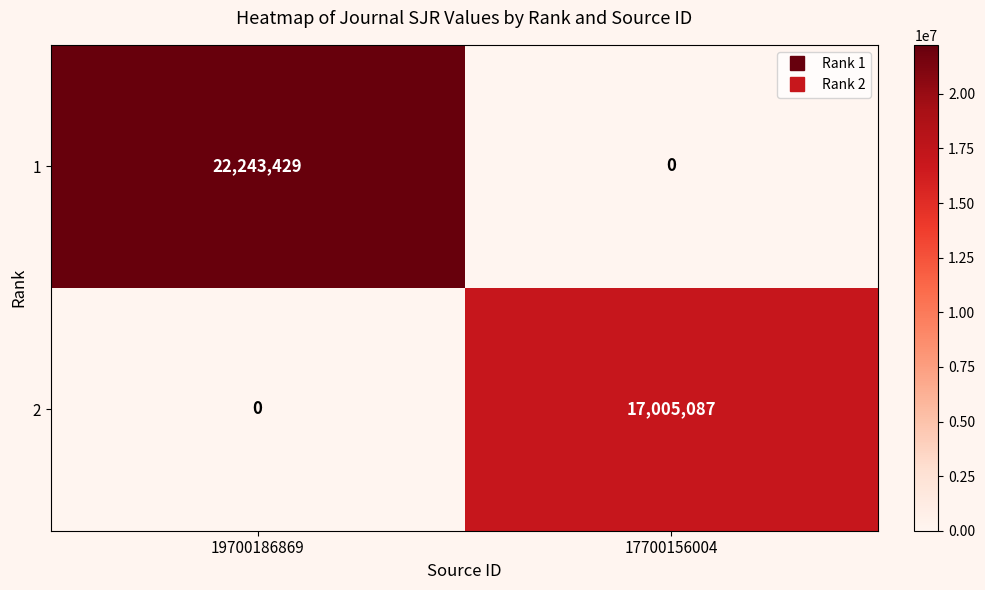

At which label is 2 closest to 8502543?

19700186869